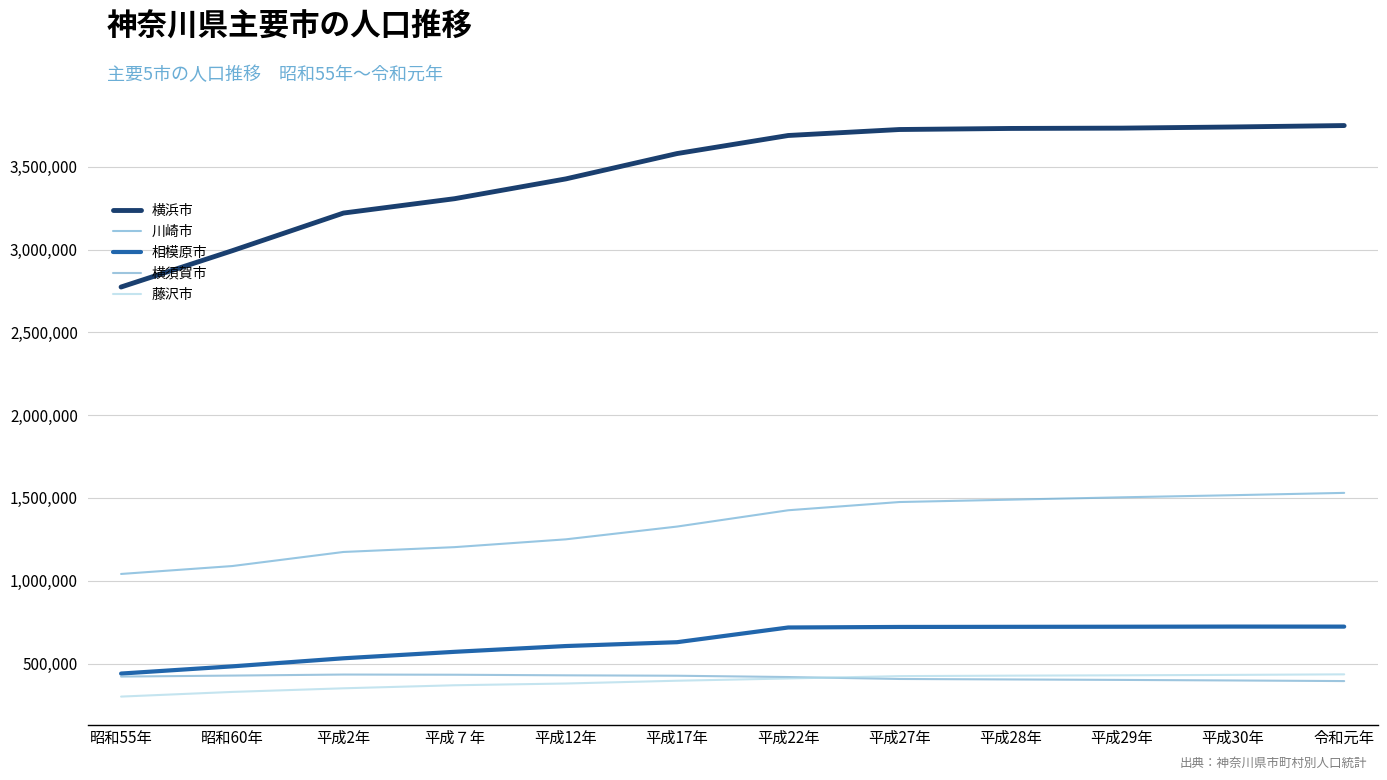

How many distinct data groups are displayed?

5